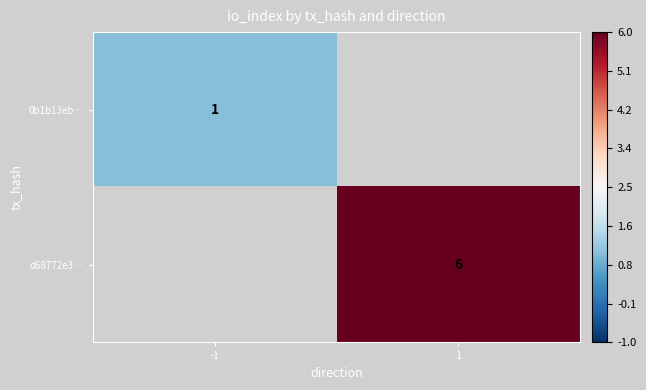

The value of 0b1b13eb… at -1 is 1. True or false?

True